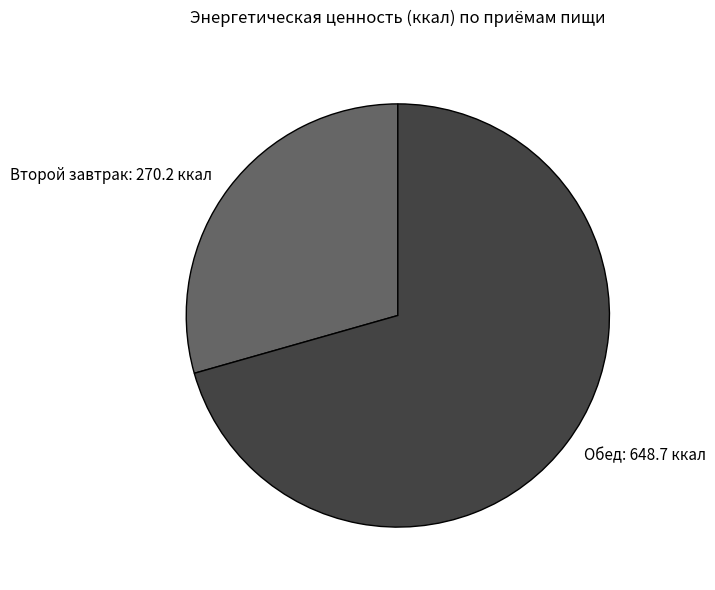

What is the smallest slice in the pie chart?

Второй завтрак